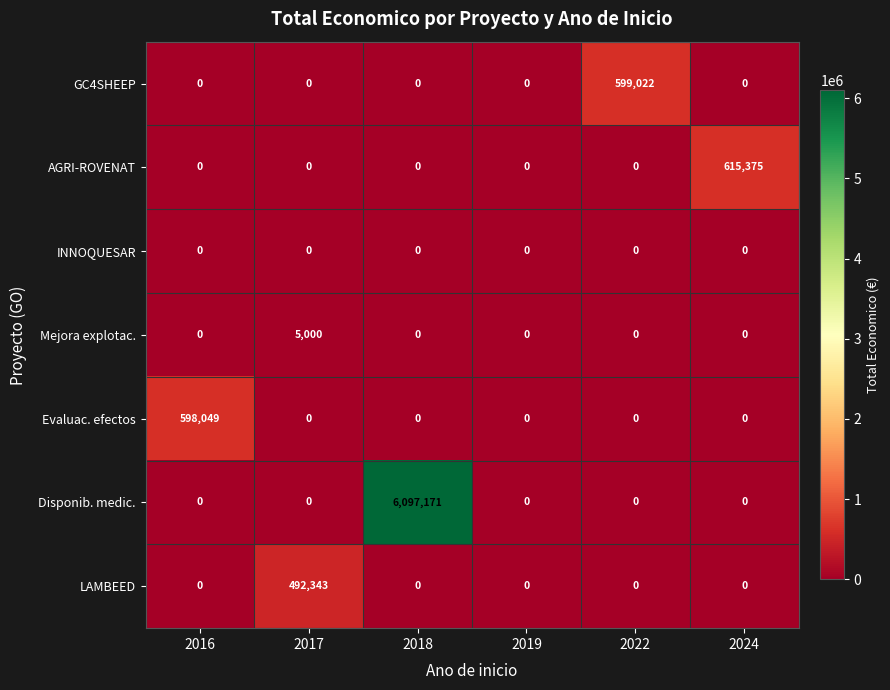

List the series in order of their peak value, highest first.

Disponib. medic., AGRI-ROVENAT, GC4SHEEP, Evaluac. efectos, LAMBEED, Mejora explotac., INNOQUESAR